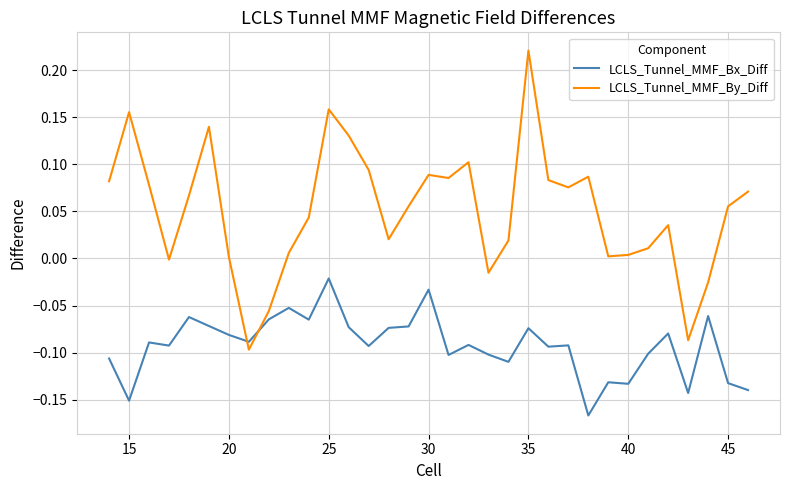

Which series has the widest spread of values?

LCLS_Tunnel_MMF_By_Diff